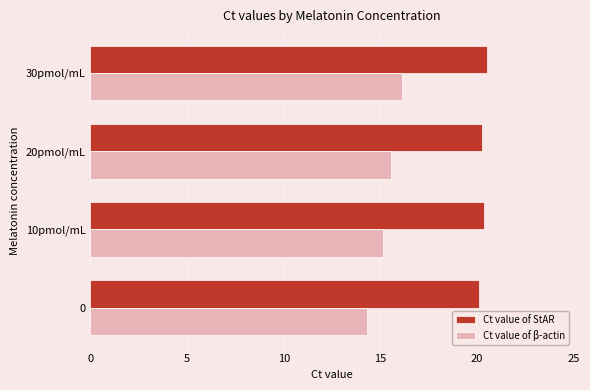

What are all the series names shown in the legend?

Ct value of StAR, Ct value of β-actin